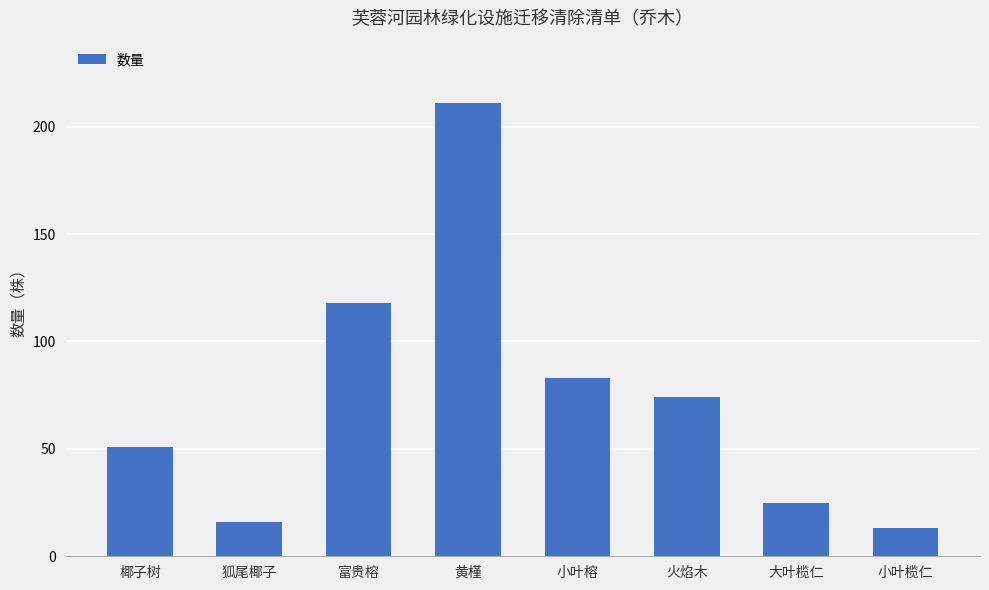

At which category does the chart reach its peak across all series?

黄槿